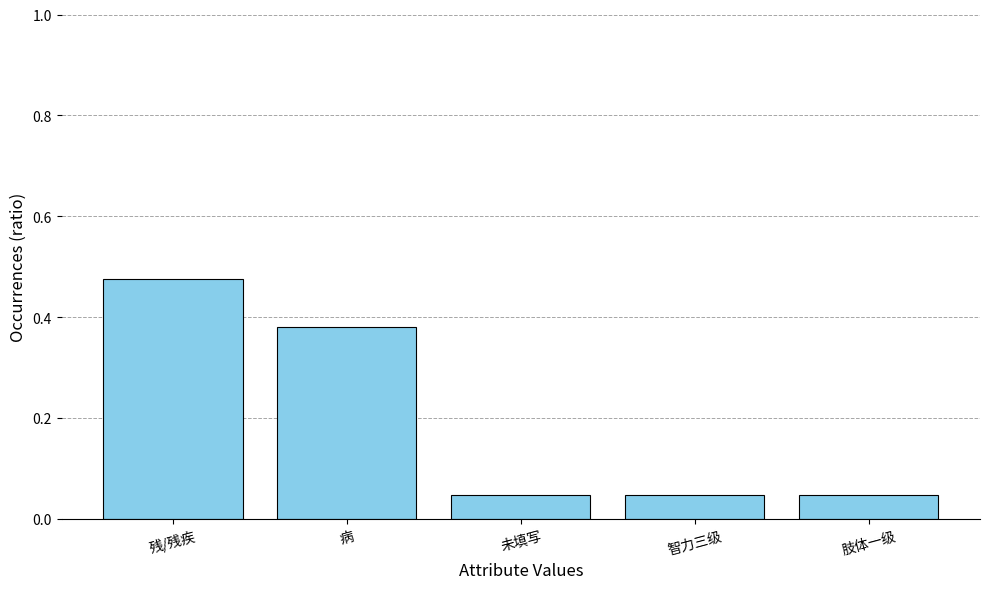

What position from the right is 智力三级?

2